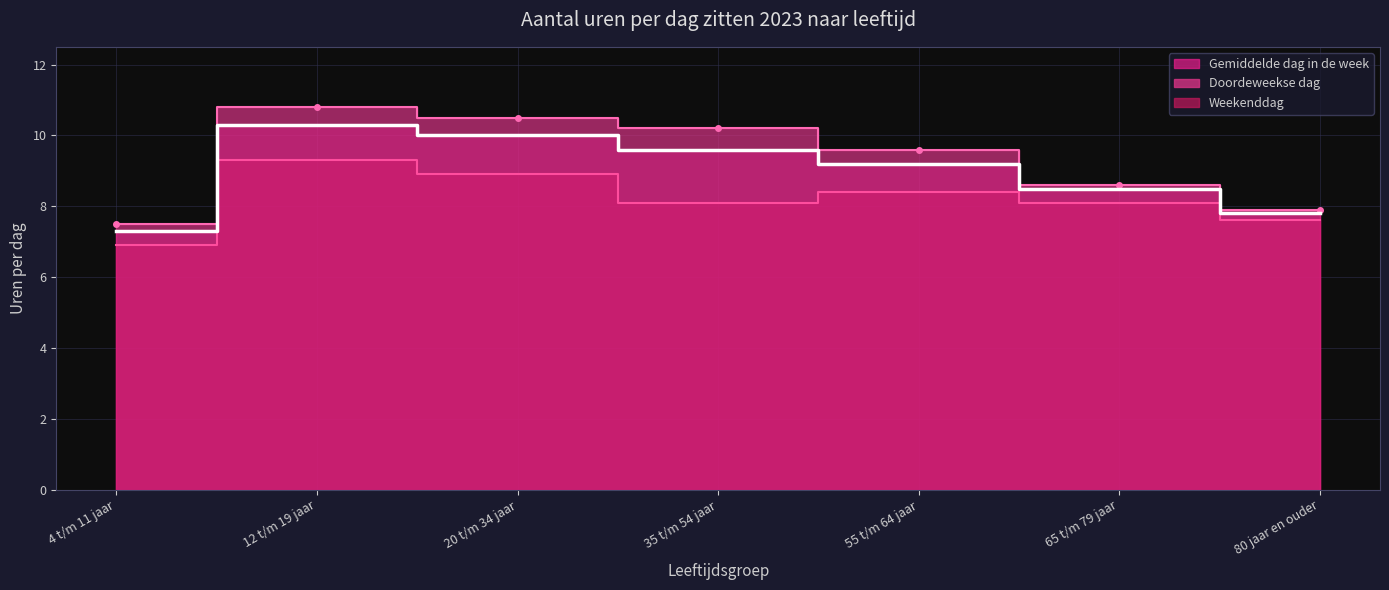

True or false: Gemiddelde dag in de week and Doordeweekse dag intersect in this chart.

False